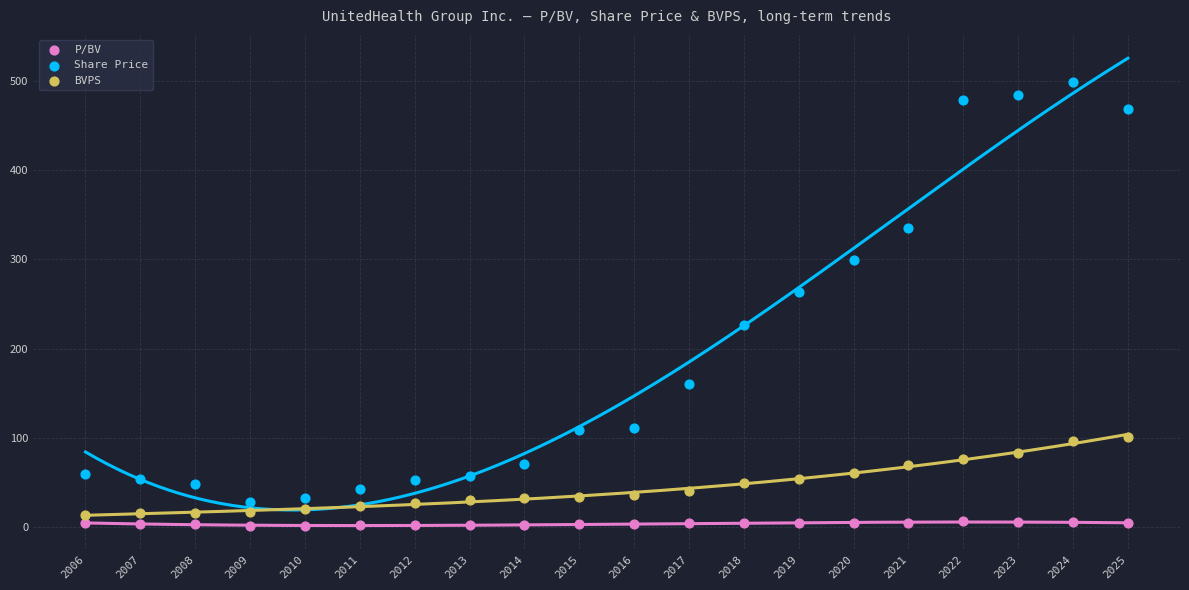

Which series contains the lowest Y value?

P/BV